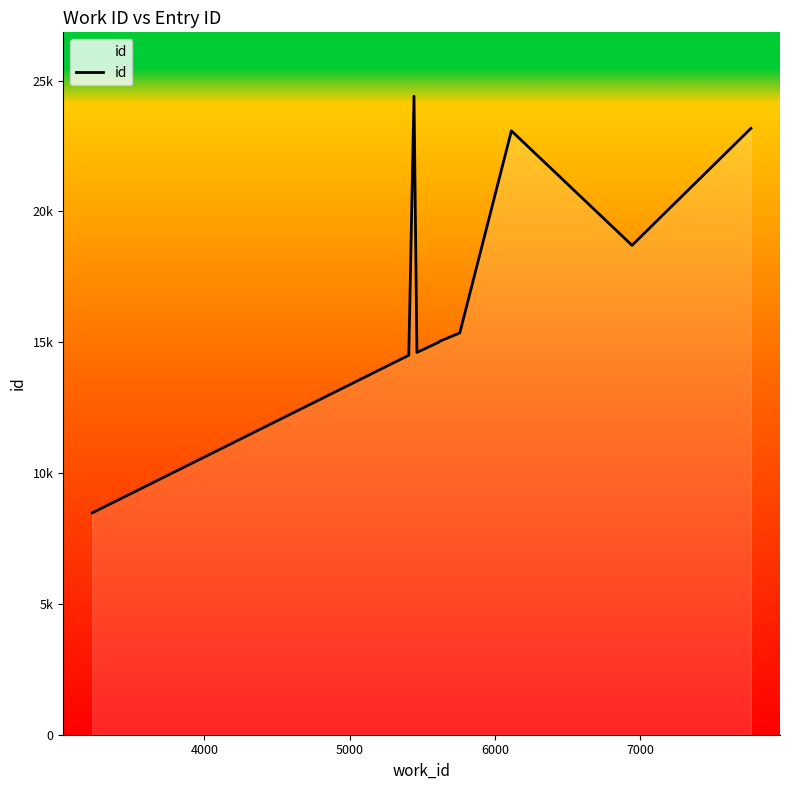

What is the maximum value shown in the chart?

24402